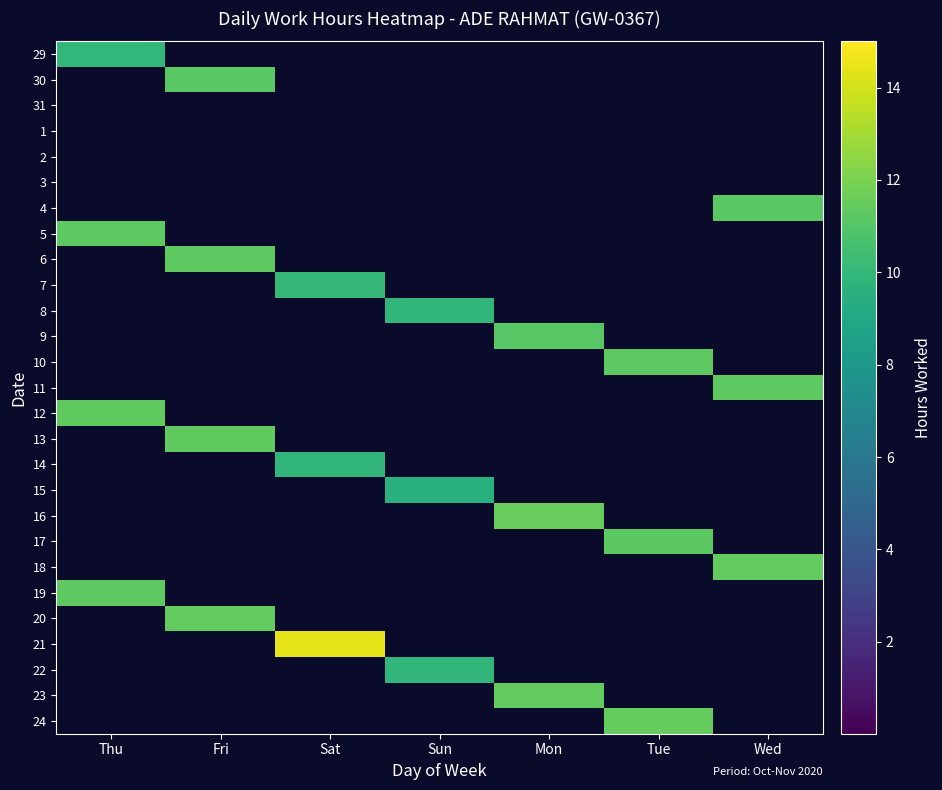

At Sun, list the series in order from smallest to largest.

29, 30, 31, 1, 2, 3, 4, 5, 6, 7, 9, 10, 11, 12, 13, 14, 16, 17, 18, 19, 20, 21, 23, 24, 15, 22, 8